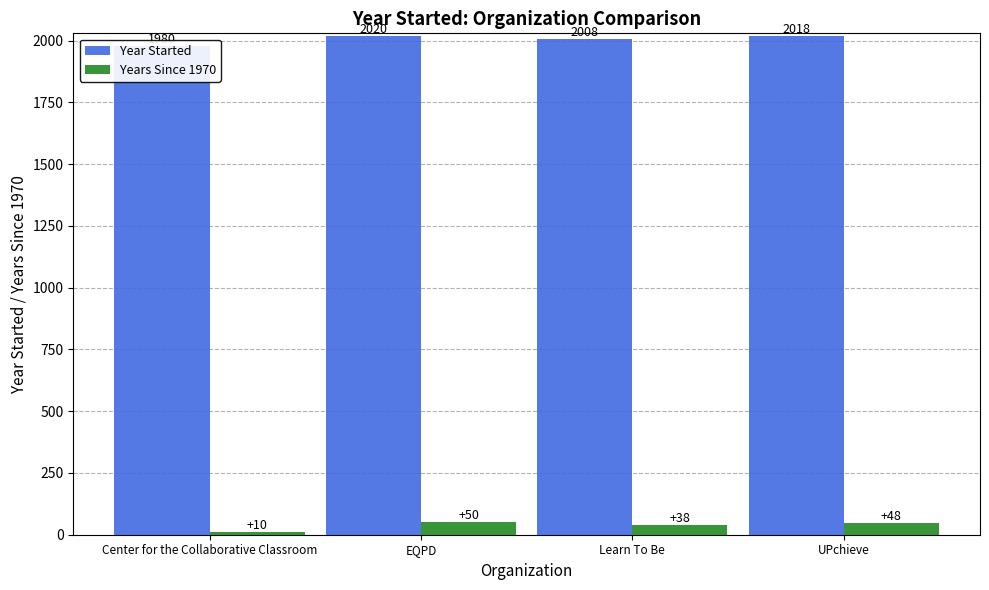

How many bars are there in each group?

2